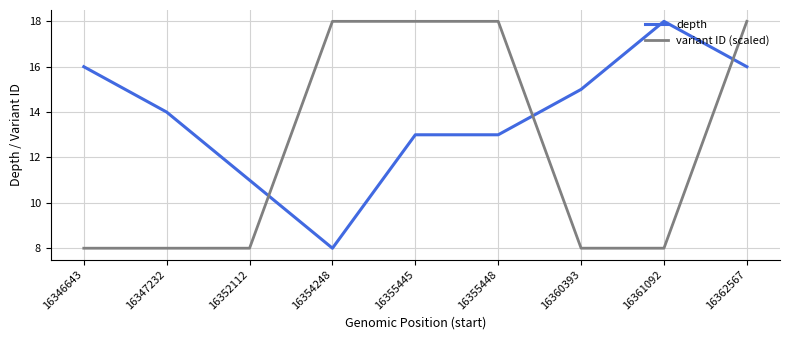

The variant ID (scaled) series shows 8.0 at 16352112. True or false?

True